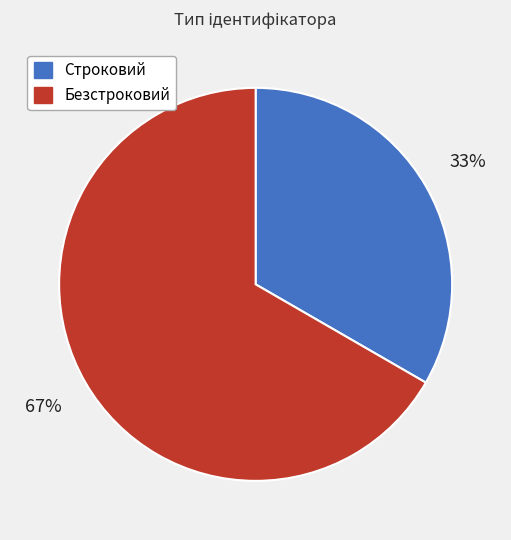

Is the sum of Безстроковий and Строковий greater than half?

Yes